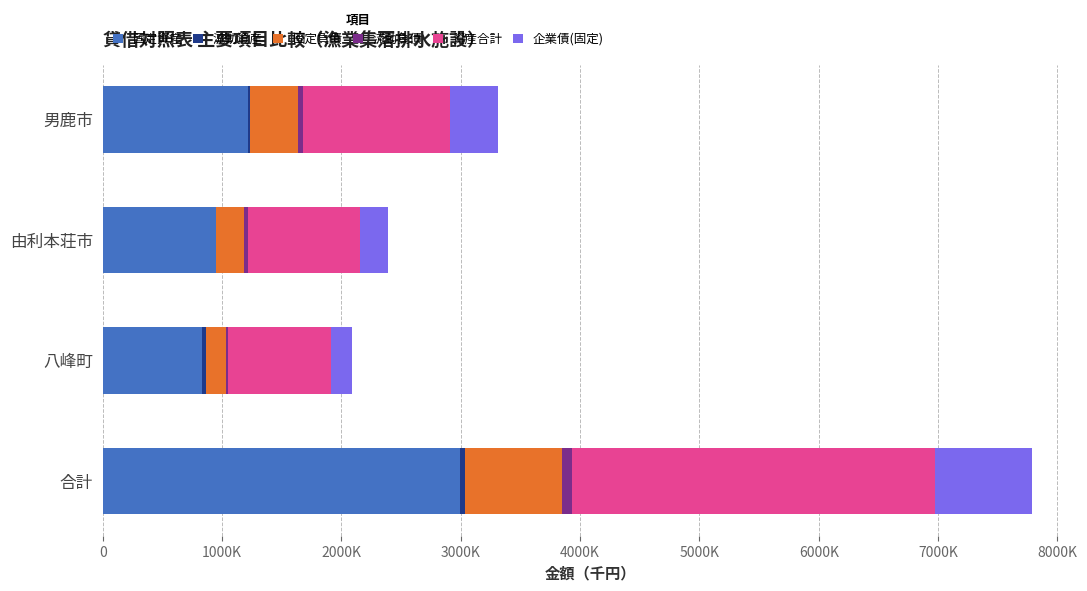

Which series has the widest spread of values?

資産合計